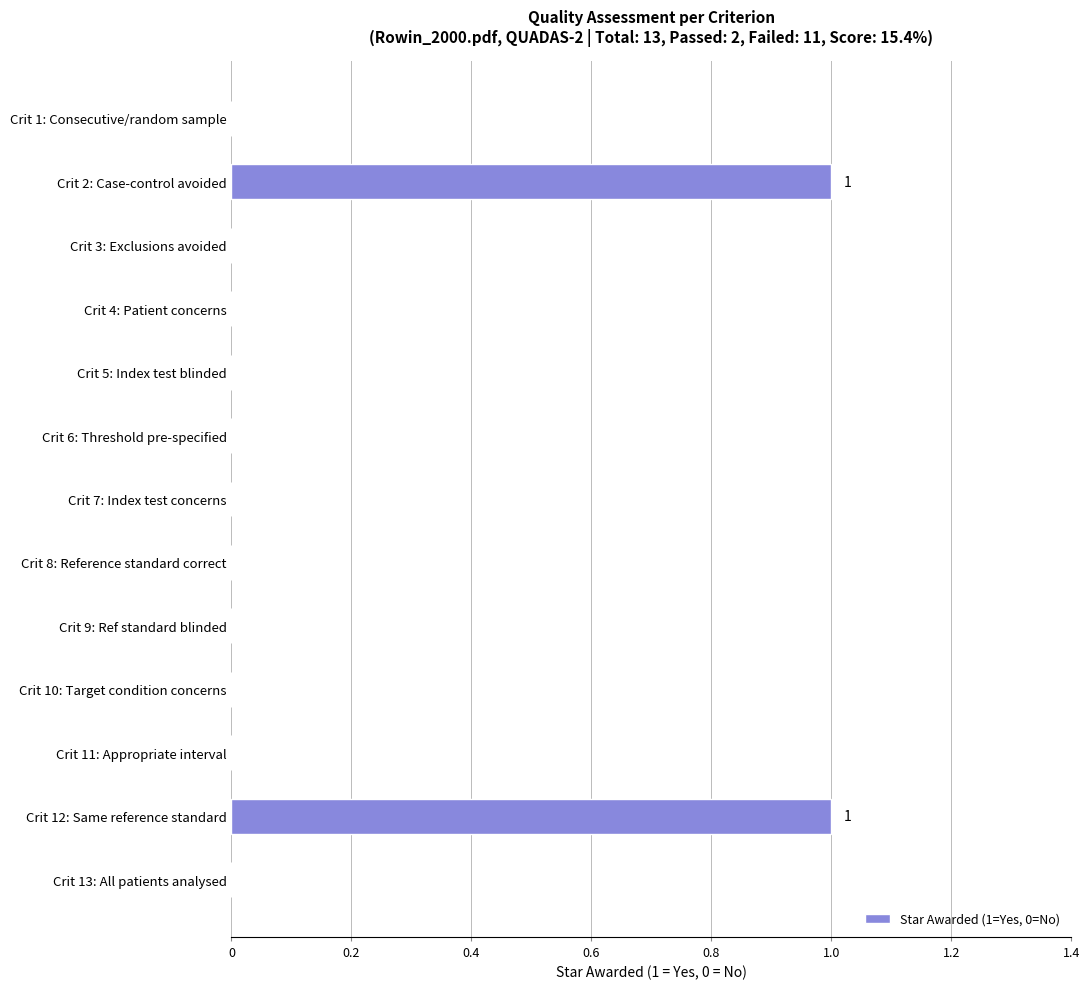

Count the number of categories in the chart.

13